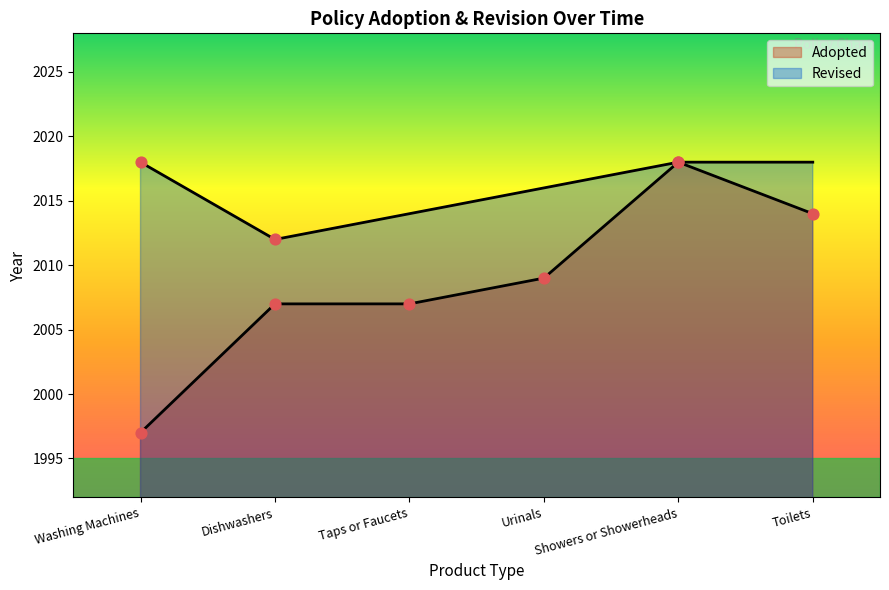

What is the change in value from Washing Machines to Taps or Faucets?

+10